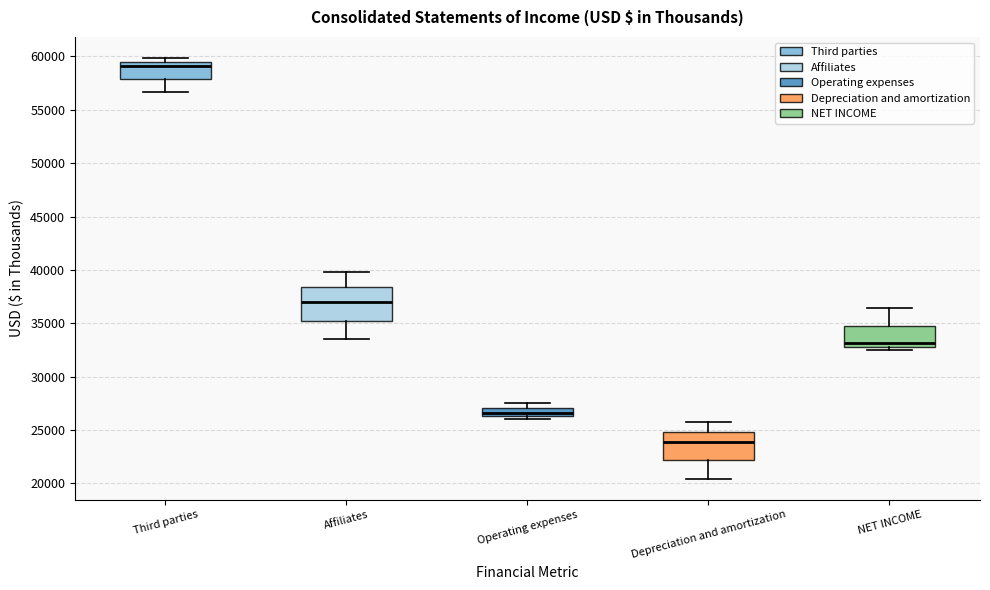

Where does the median line of the box for Affiliates sit on the y-axis? The values are not printed on the chart, so give them approximately, as read against the axis.

37000